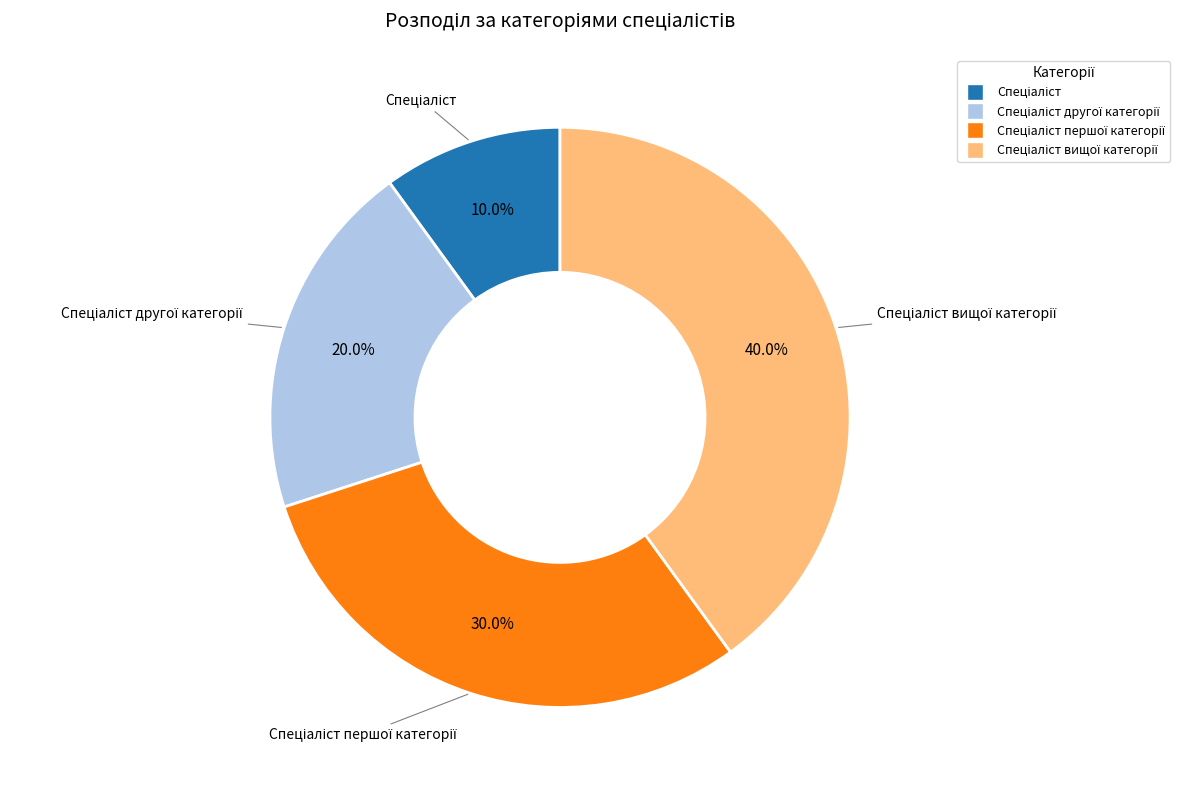

Is there any slice that represents more than half of the pie?

No